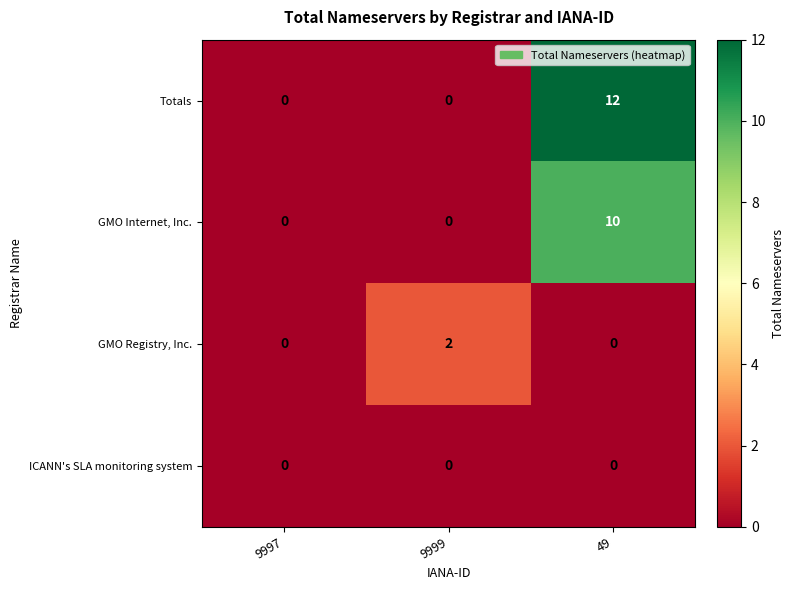

Which label corresponds to the largest value in the chart?

49